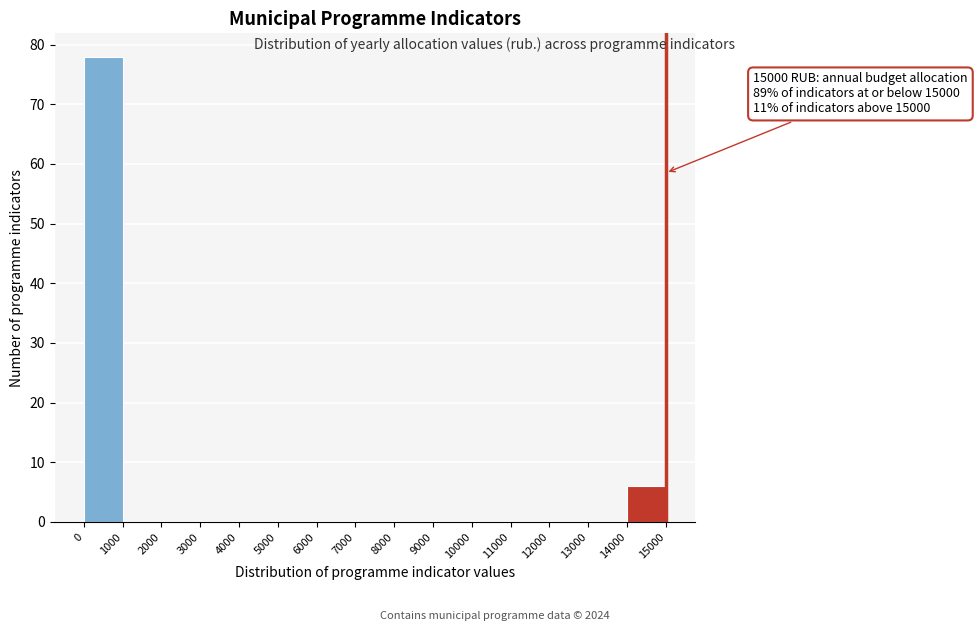

Which range on the x-axis has the tallest bar?

0 to 1000